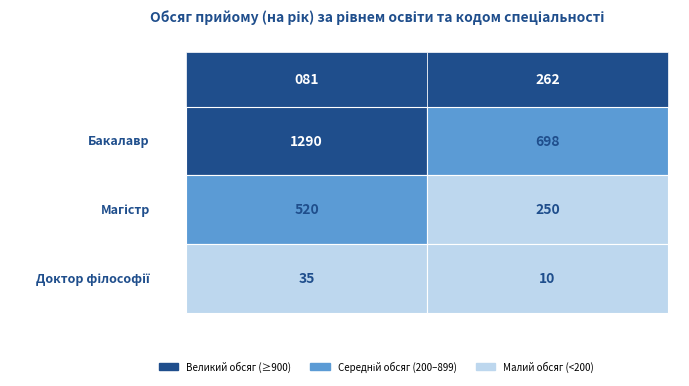

Which series changed the most between 0 and 1?

Бакалавр